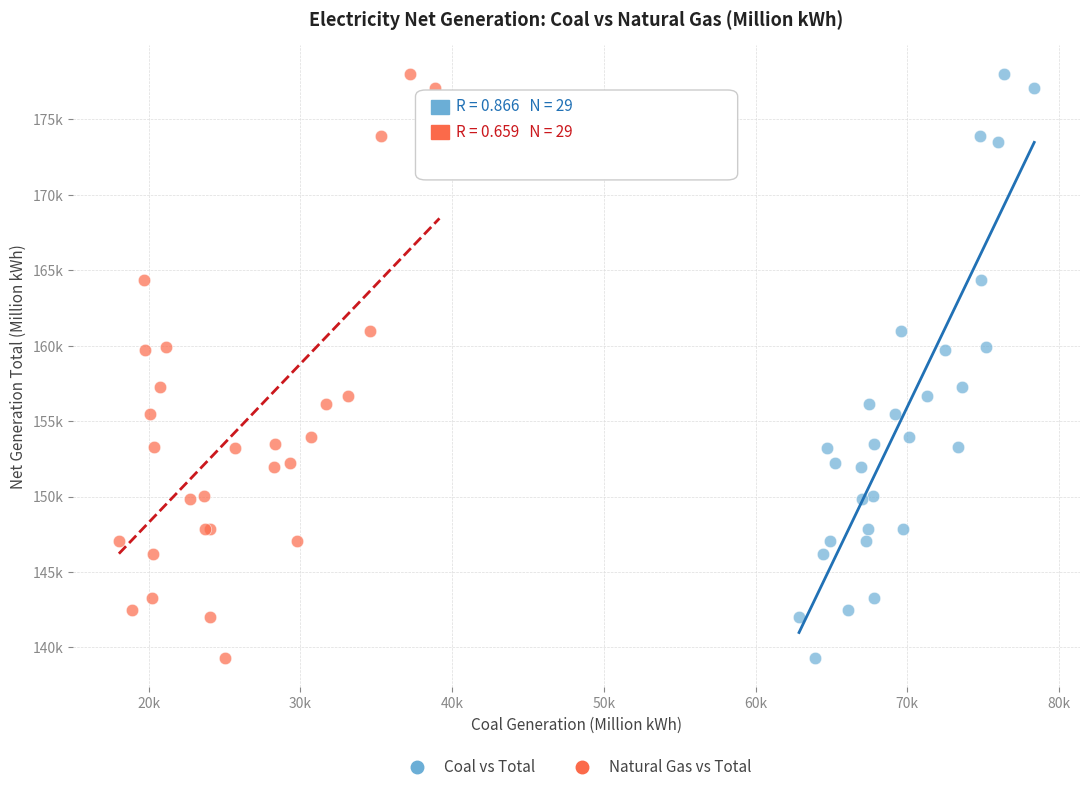

What are all the series names shown in the legend?

Coal vs Total, Natural Gas vs Total